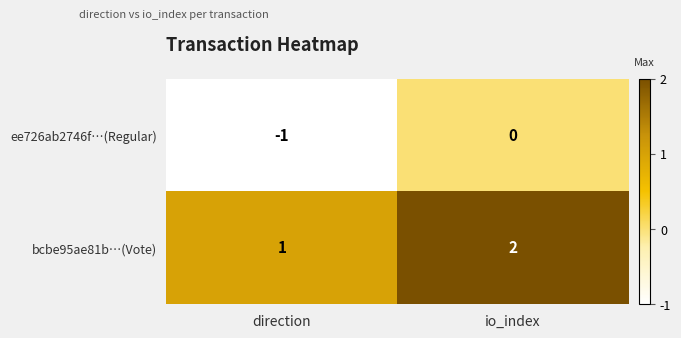

Which series has the largest total across all categories?

bcbe95ae81b…(Vote)